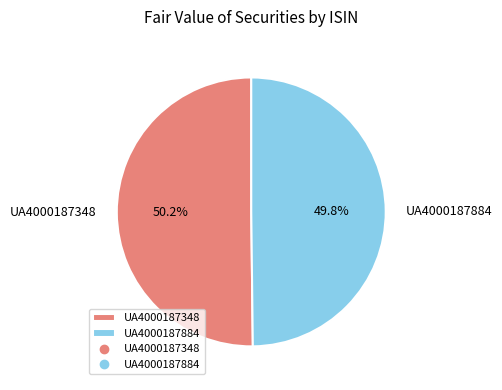

The UA4000187884 slice represents 50% of the pie. True or false?

True